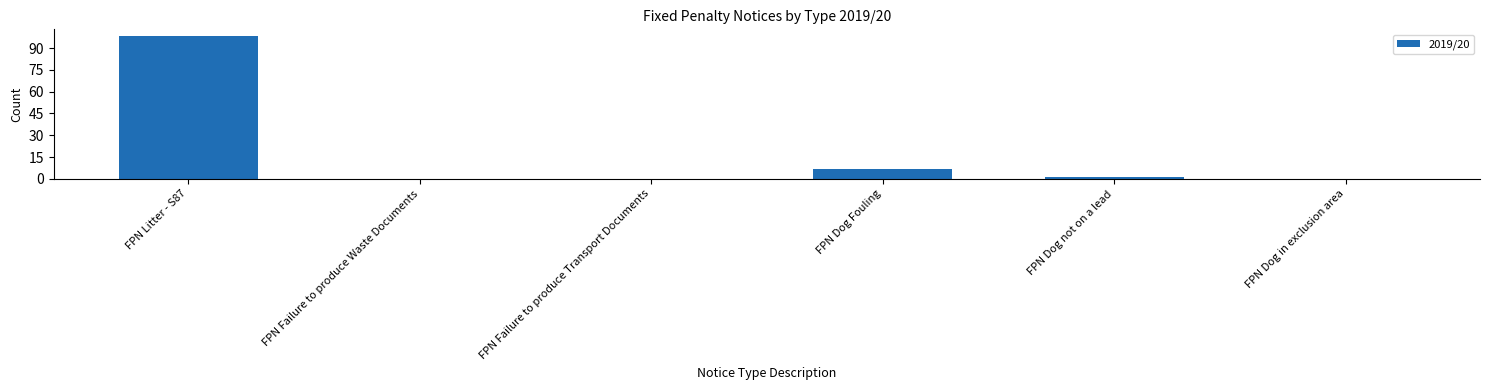

How many series are shown in this chart?

1